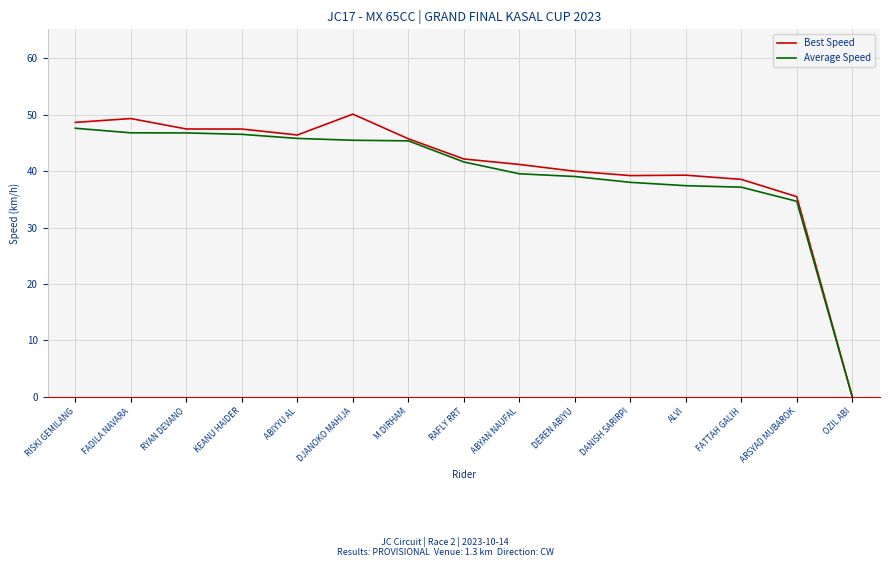

Which series has the largest total across all categories?

Best Speed